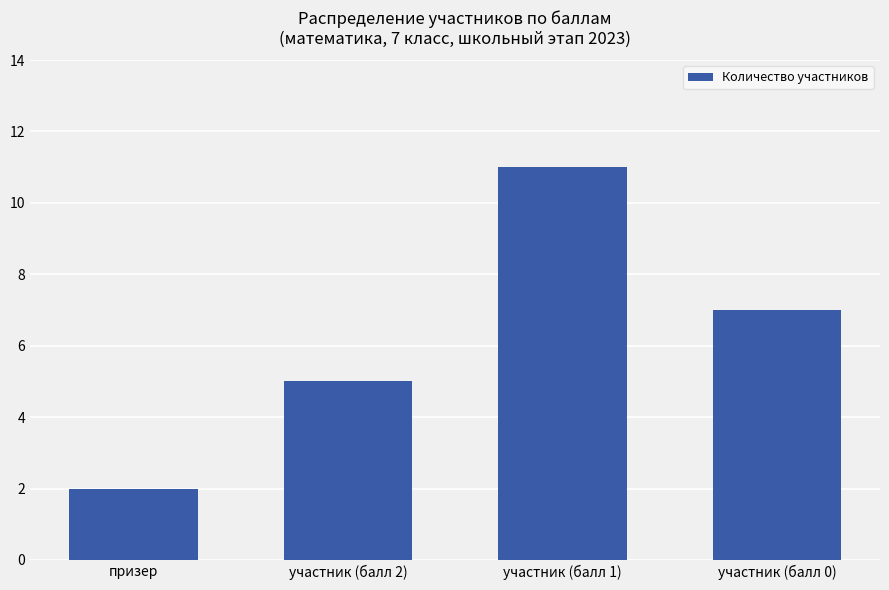

What is the difference between the values at призер and участник (балл 2)?

3